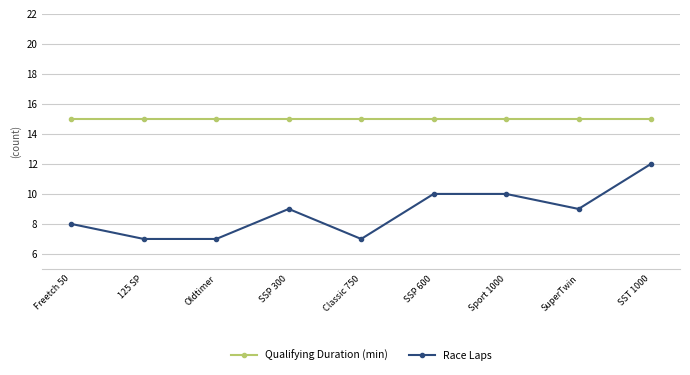

At how many categories does at least one series exceed 14?

9